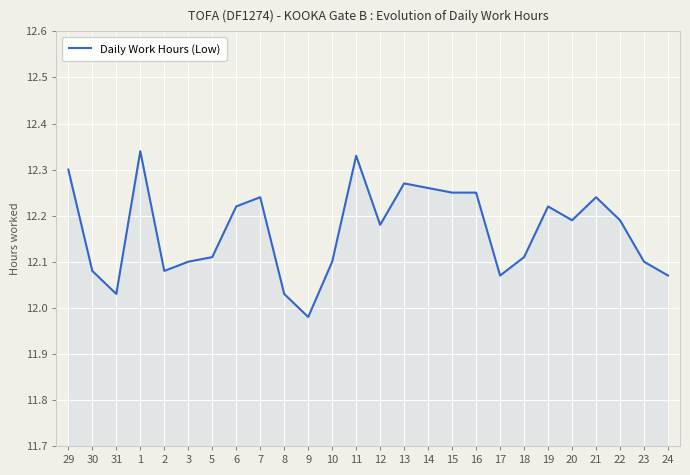

Where does the data first go above 12?

29